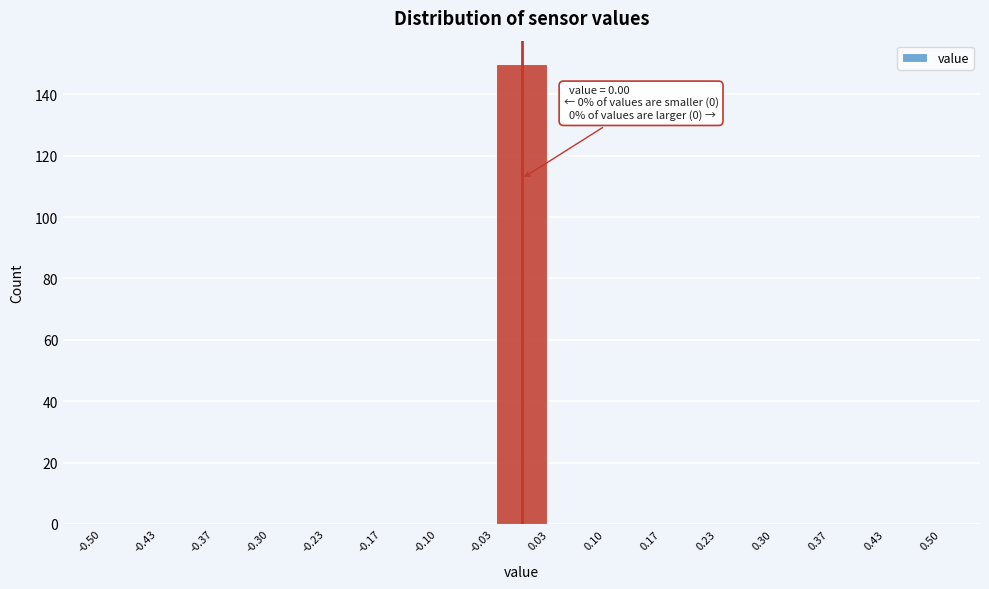

Which range on the x-axis has the tallest bar?

-0.03 to 0.03